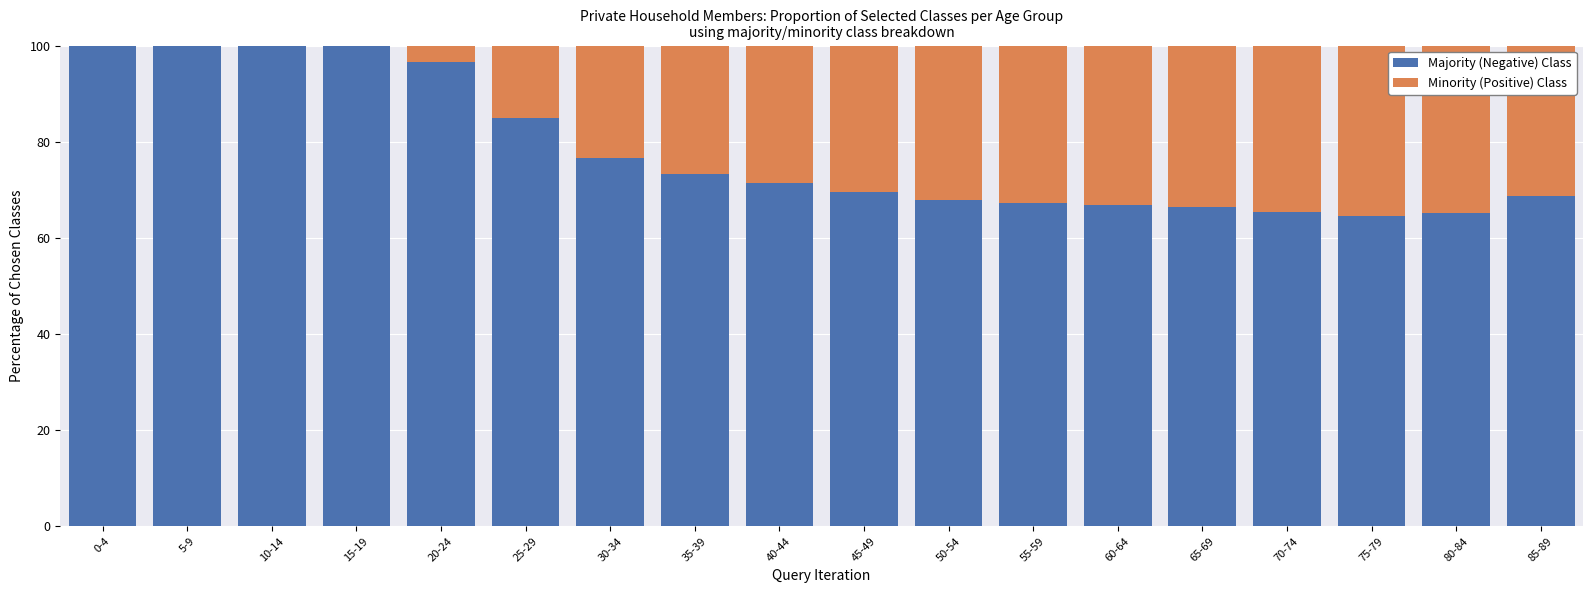

Which series has the largest total across all categories?

Majority (Negative) Class